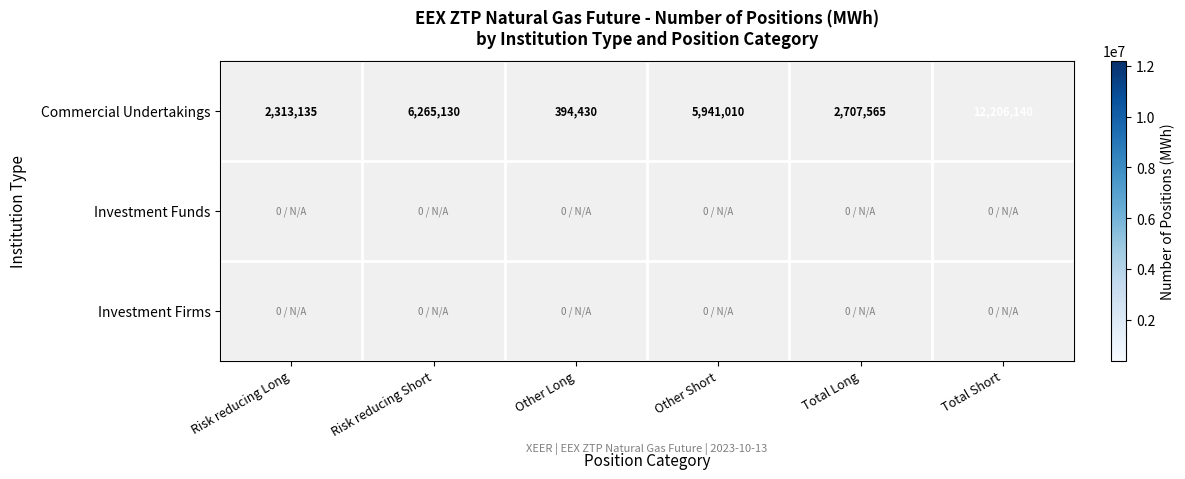

Which category has the highest value in the Commercial Undertakings series?

Total Short